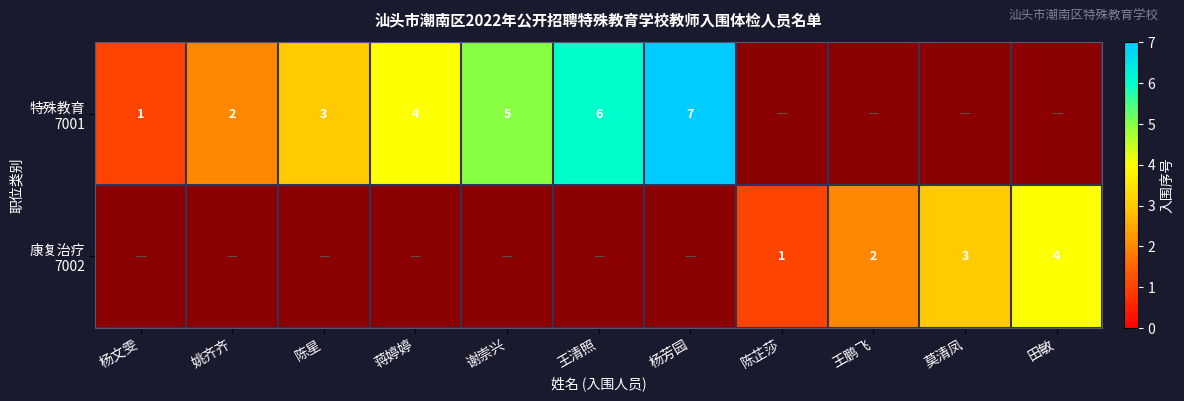

At how many categories does at least one series exceed 1?

9